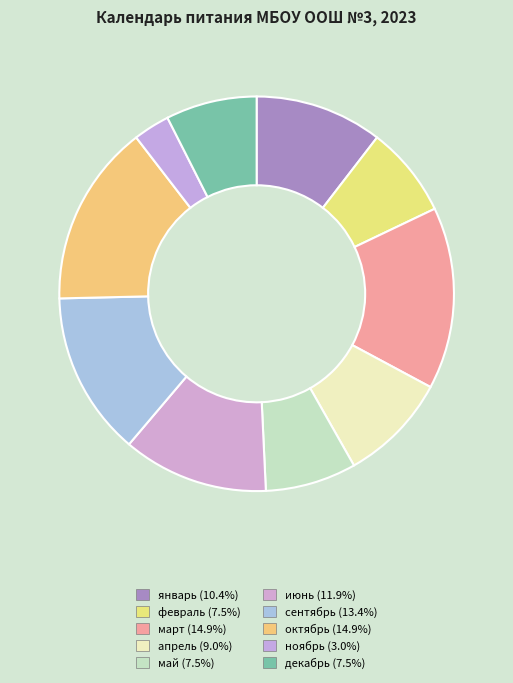

Between апрель and январь, which is larger?

январь